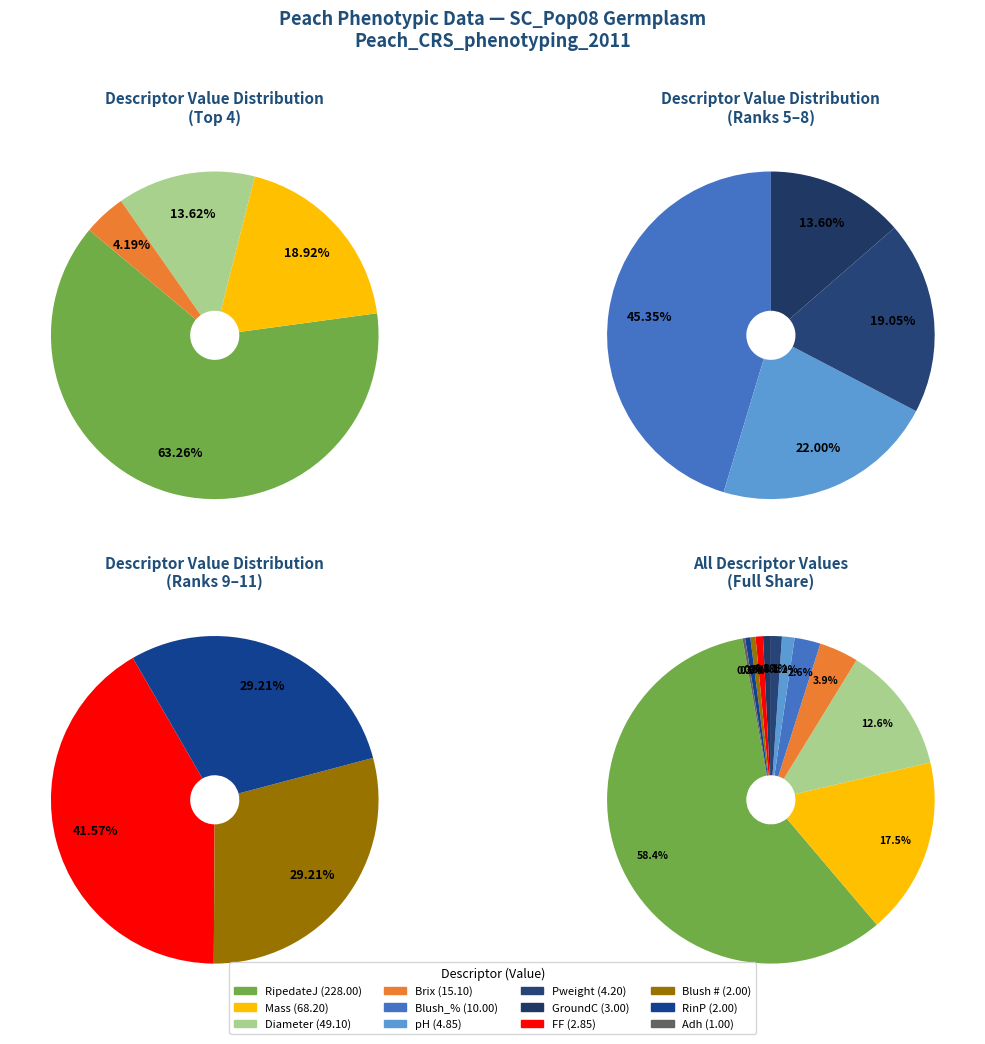

The Blush_% slice represents 3% of the pie. True or false?

True